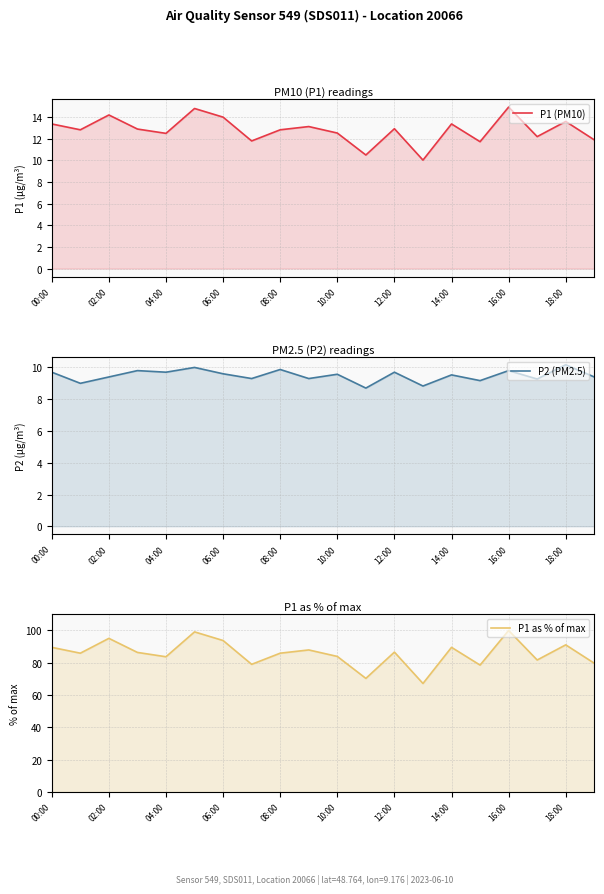

What are all the series names shown in the legend?

P1 (PM10), P2 (PM2.5), P1 as % of max